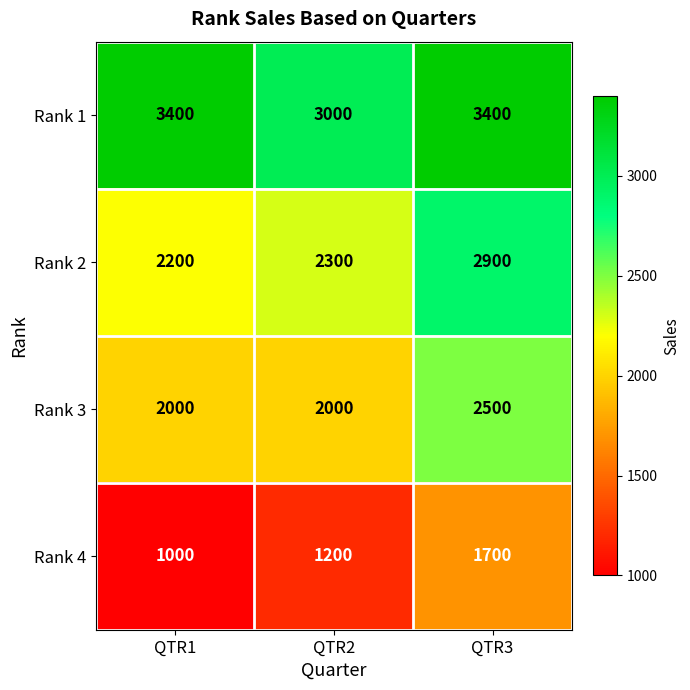

Between QTR1 and QTR2, which series saw the biggest shift?

Rank 1